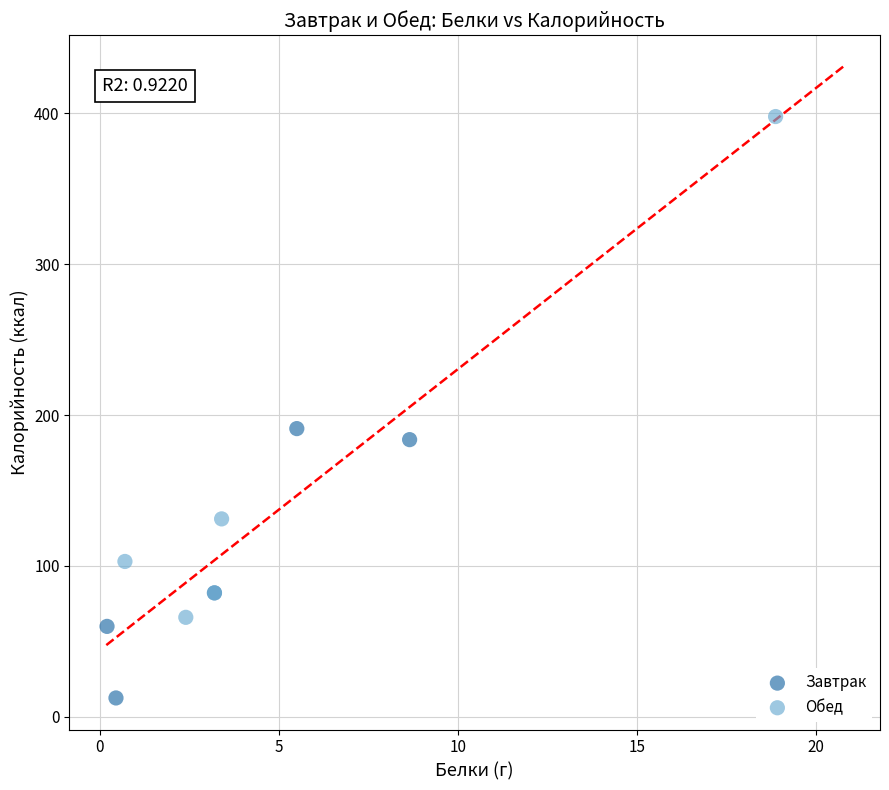

Which series contains the highest Y value?

Обед